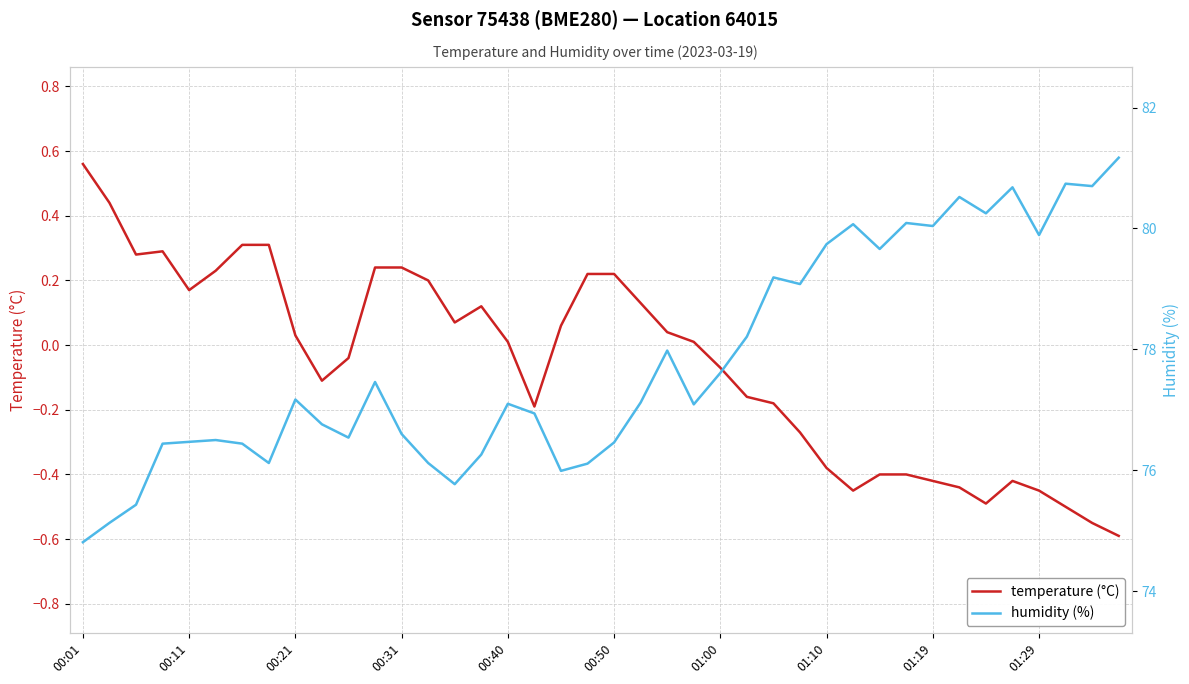

What is the maximum value shown in the chart?

81.2